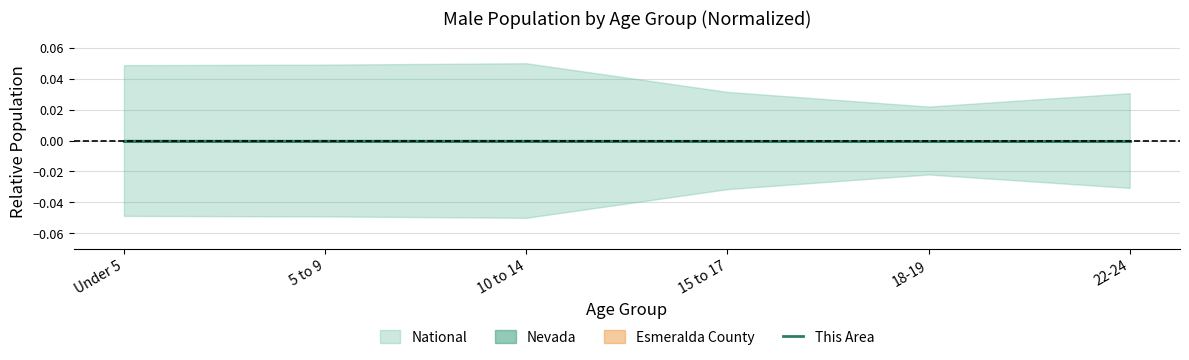

The chart shows a value of 0.0 at 15 to 17. True or false?

False